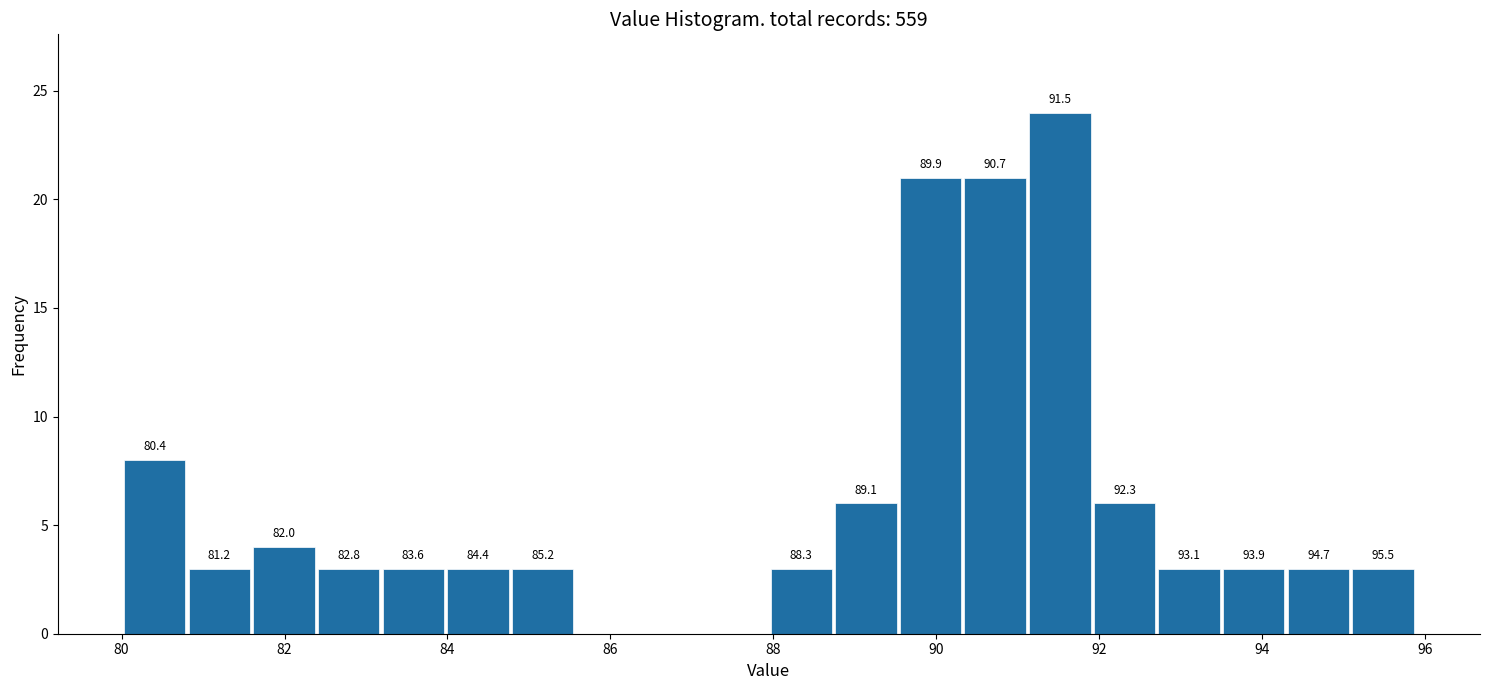

Read against the x-axis, roughly where is the centre of the tallest bar?

91.6